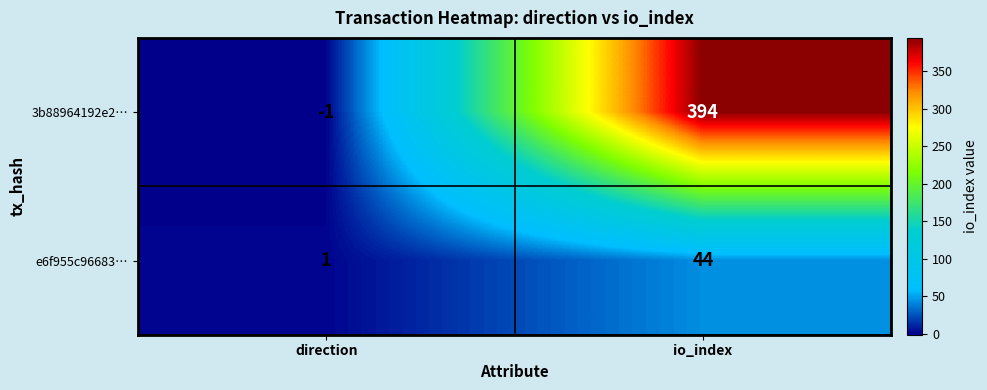

True or false: e6f955c96683… has a value of 1 at direction.

True